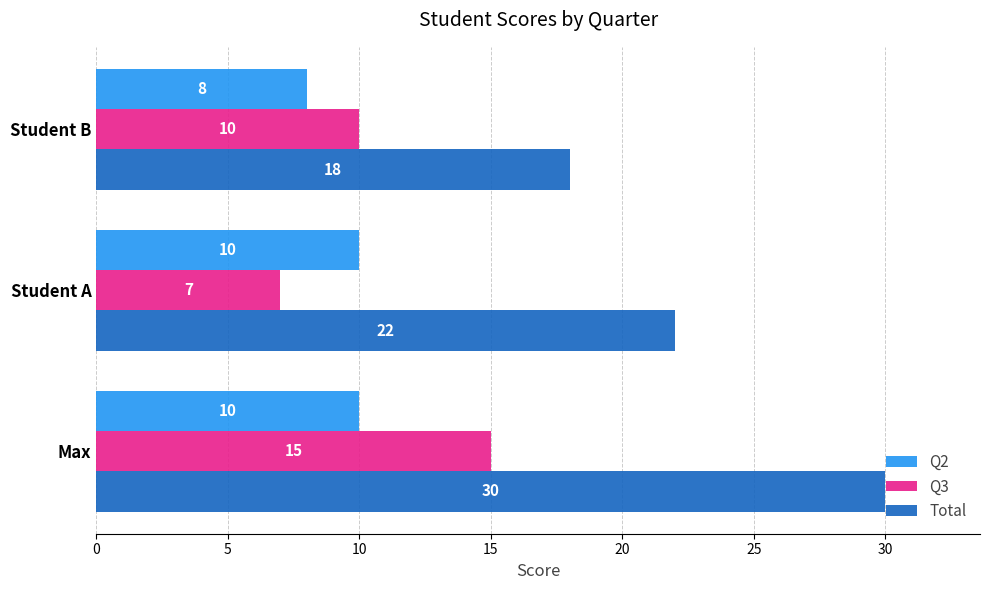

What is the total value across all series at Max?

55